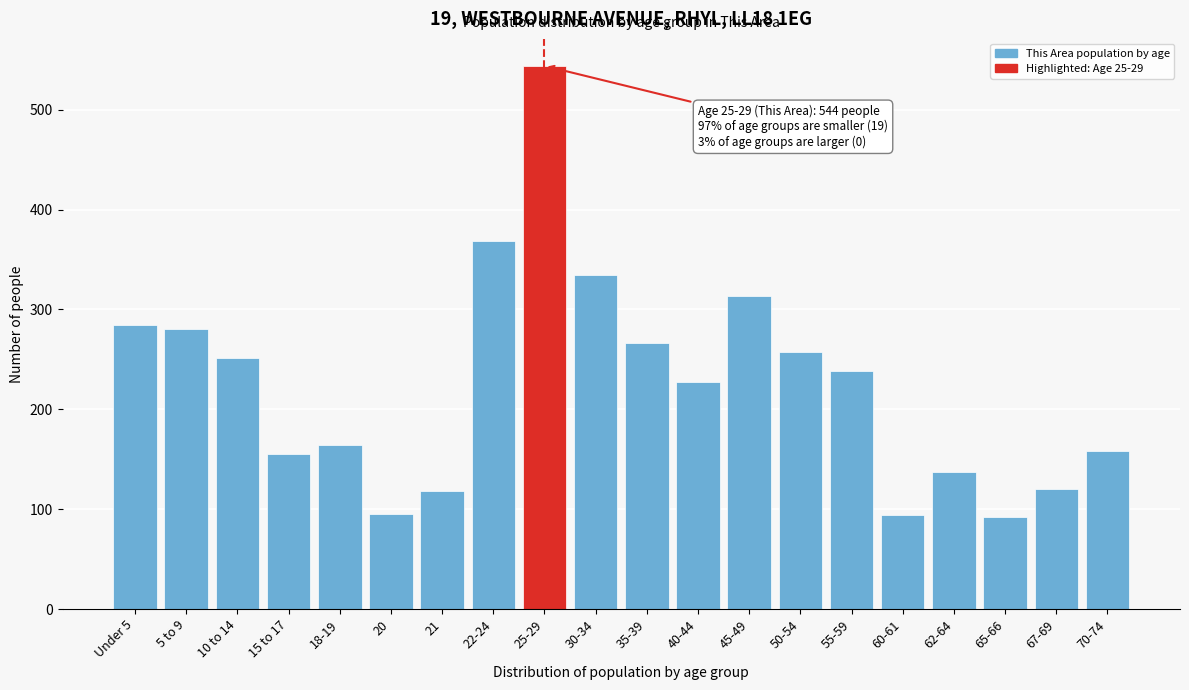

What is the sum of the values at 18-19 and 5 to 9?

444